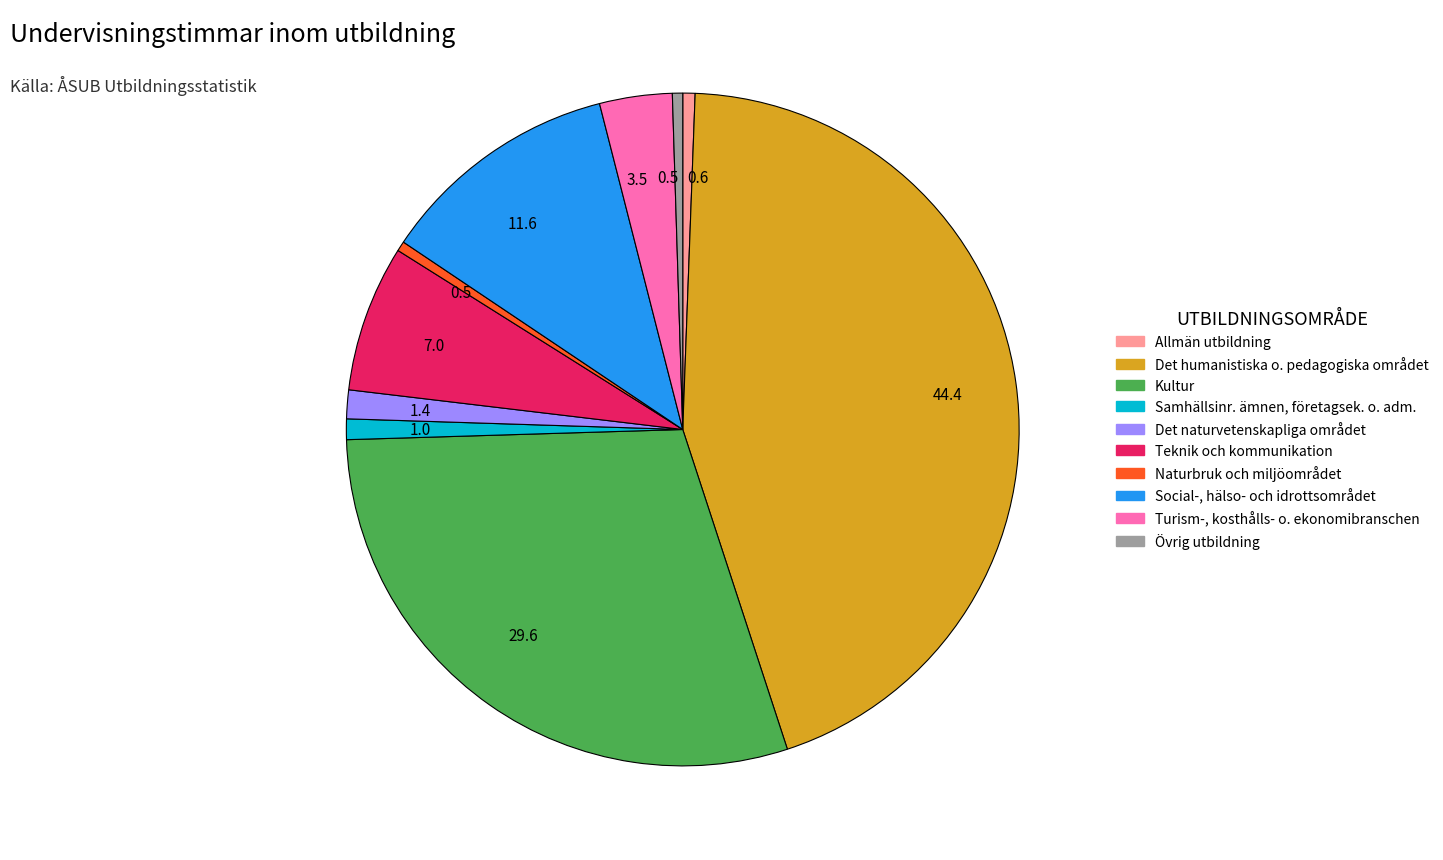

Count the number of slices in the pie.

10